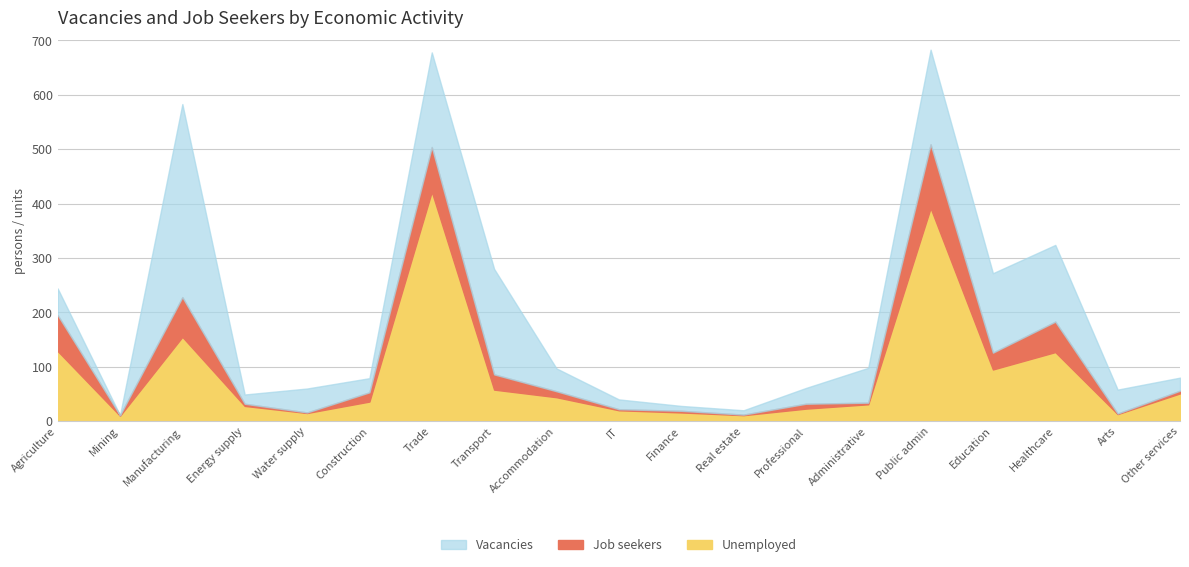

True or false: Unemployed and Job seekers cross at least once.

False